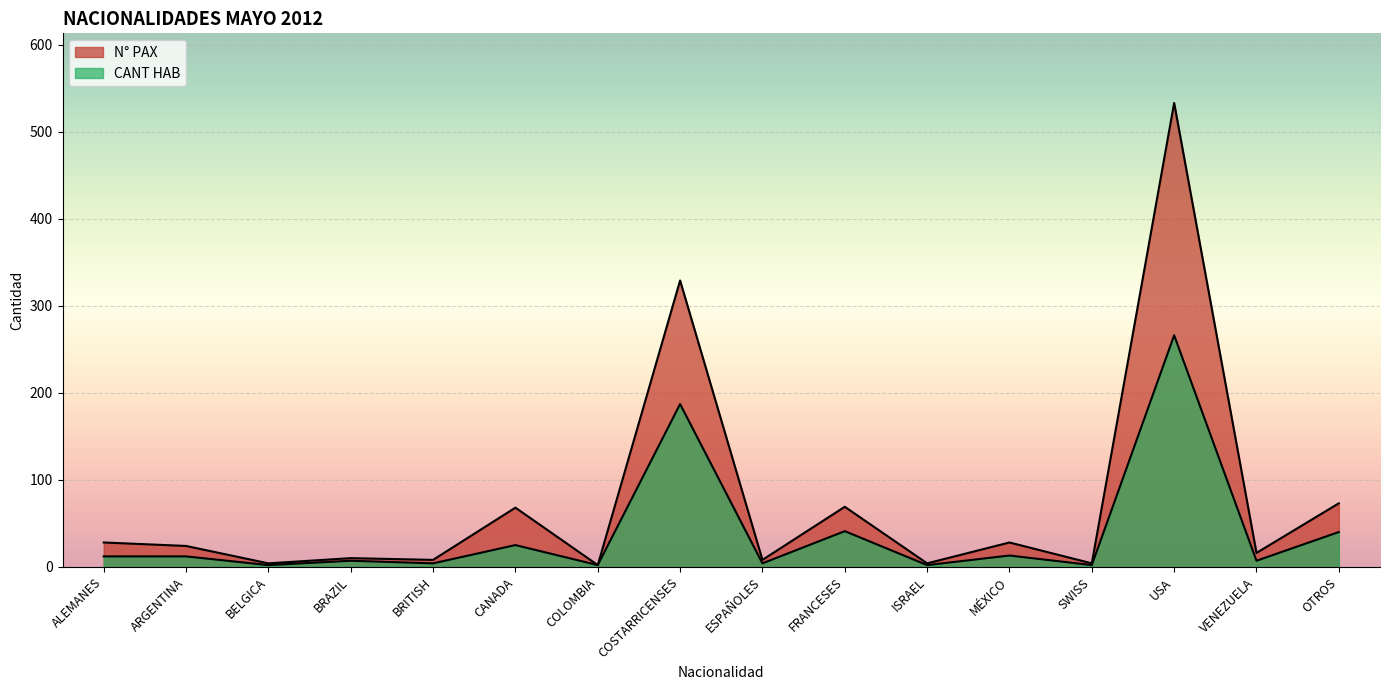

In N° PAX, how many points are lower than both neighbors (excluding endpoints)?

7